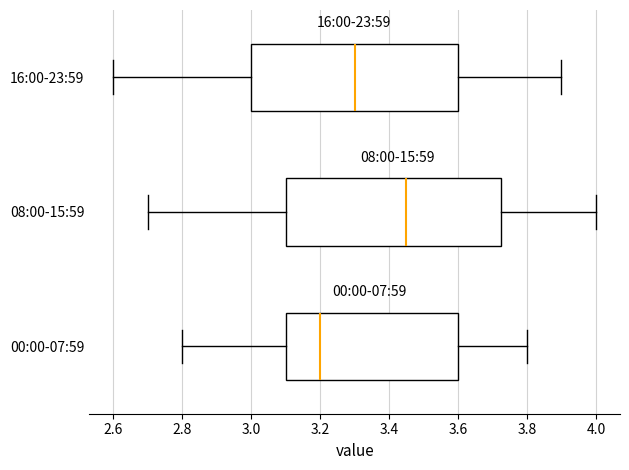

Which box is the widest, from its left edge to its right edge?

08:00-15:59